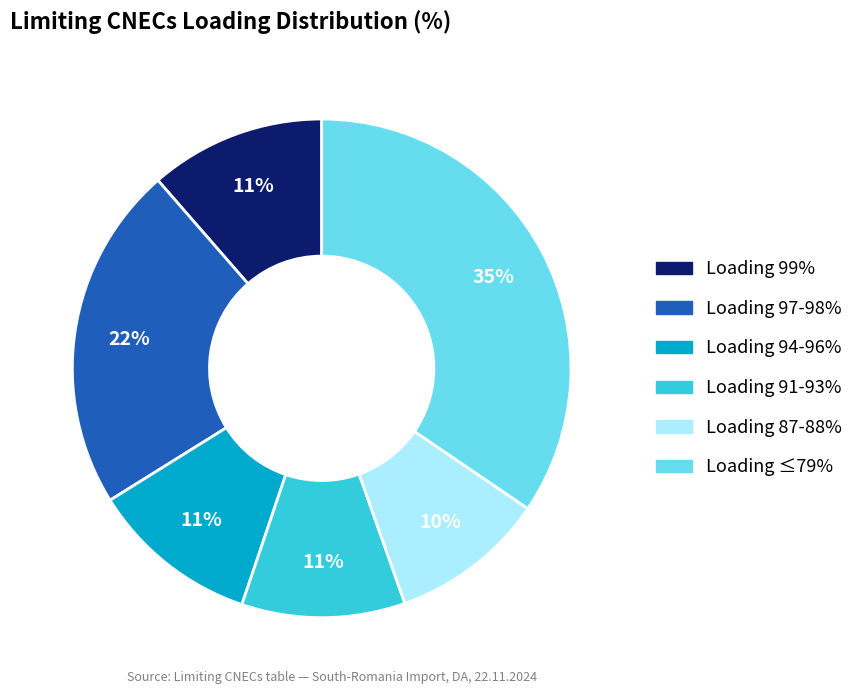

To the nearest percent, what is the average slice percentage?

17%